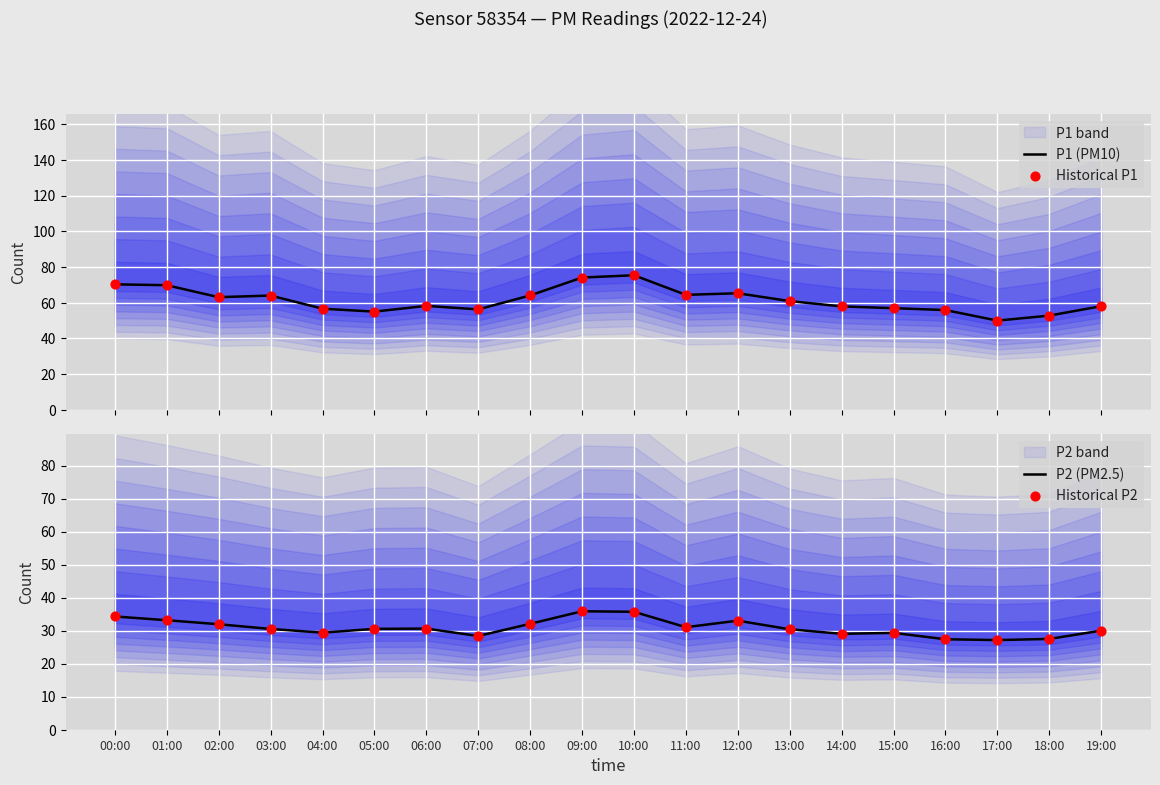

Which series contains the highest Y value?

P1 (PM10)